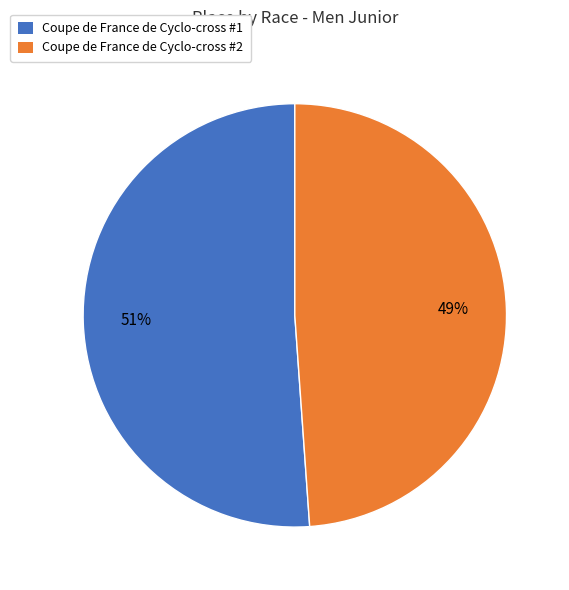

What is the ratio of the value at Coupe de France de Cyclo-cross #1 to the value at Coupe de France de Cyclo-cross #2?

1.0